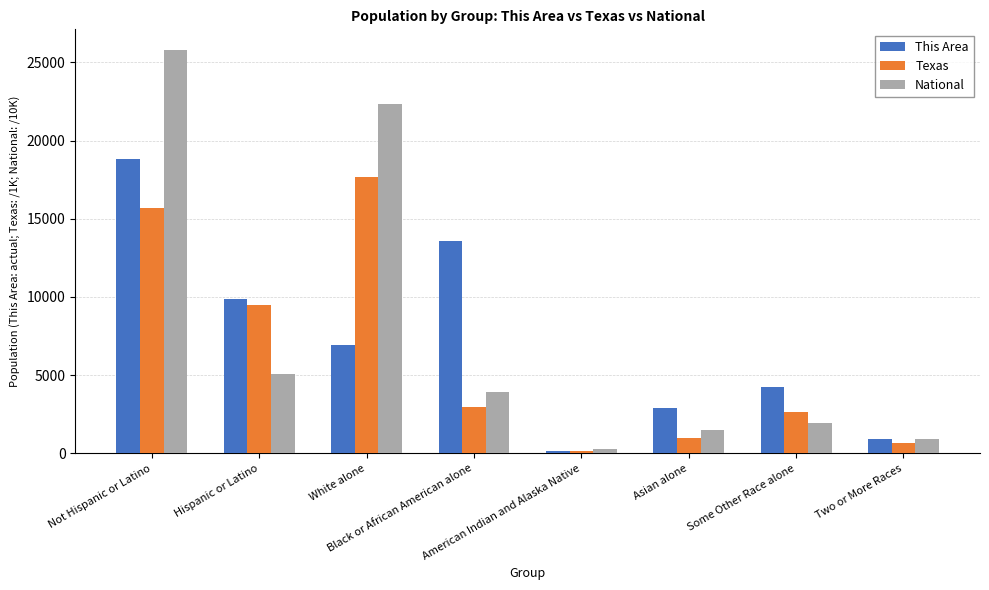

What is the difference between the Texas values at Black or African American alone and American Indian and Alaska Native?

2808.6